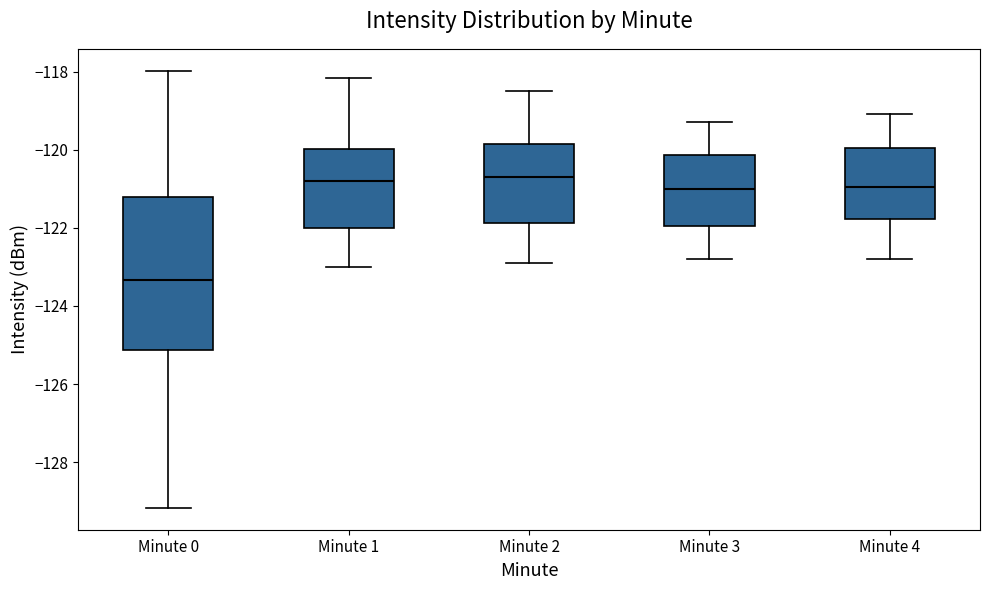

Reading left to right, transcribe this box plot: for each box, give where its median line is, the range the box spans, and where its two whiskers end, as read against the y-axis. The values are not printed on the chart, so give them approximately, as read against the axis.

Minute 0: median -123.4, box -125.2 to -121.2, whiskers -129.2 to -118.0
Minute 1: median -120.8, box -122.0 to -120.0, whiskers -123.0 to -118.2
Minute 2: median -120.6, box -121.8 to -119.8, whiskers -122.8 to -118.4
Minute 3: median -121.0, box -122.0 to -120.2, whiskers -122.8 to -119.2
Minute 4: median -121.0, box -121.8 to -120.0, whiskers -122.8 to -119.0